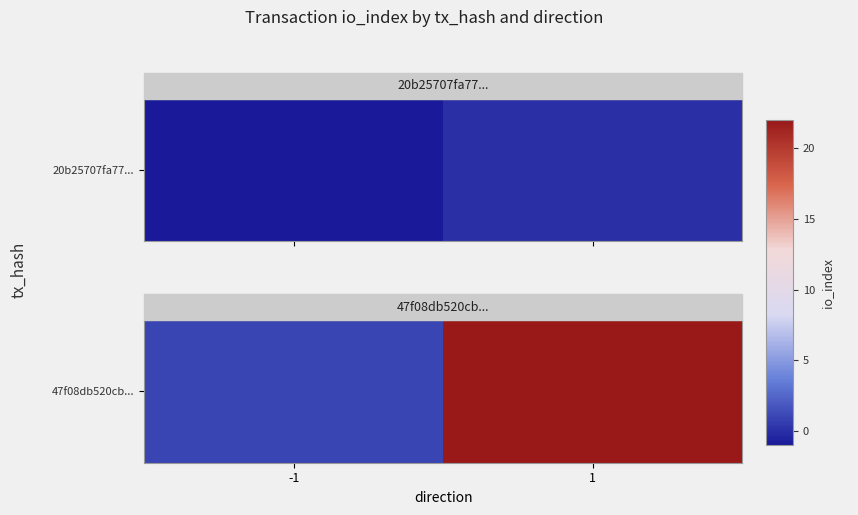

The value at 1 is 22. True or false?

True